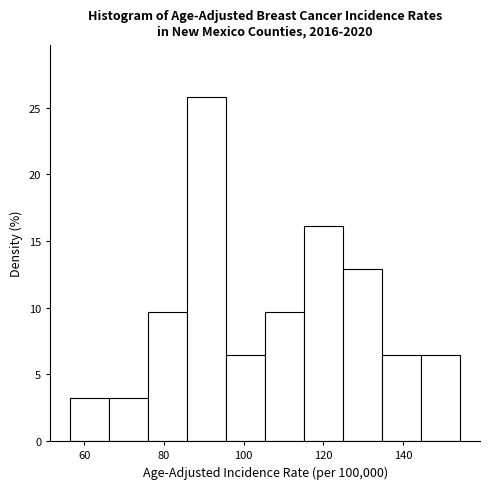

Reading left to right, list every bar in this chart as the range it spans on the x-axis followed by its height. Neither the bar edges nor the heights are printed on the chart, so give them approximately, as read against the axes.

56.4 to 66.2: 3.0
66.2 to 76.0: 3.0
76.0 to 85.8: 9.5
85.8 to 95.6: 26.0
95.6 to 105.4: 6.5
105.4 to 115.2: 9.5
115.2 to 125.0: 16.0
125.0 to 134.8: 13.0
134.8 to 144.6: 6.5
144.6 to 154.4: 6.5